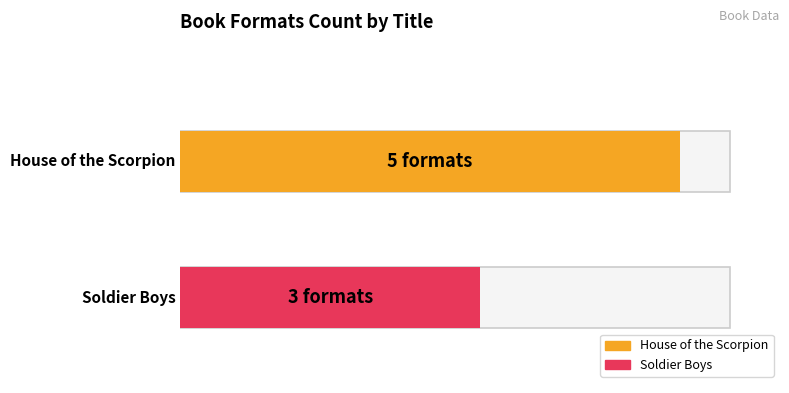

Which series changed the most between 1 and 7?

House of the Scorpion